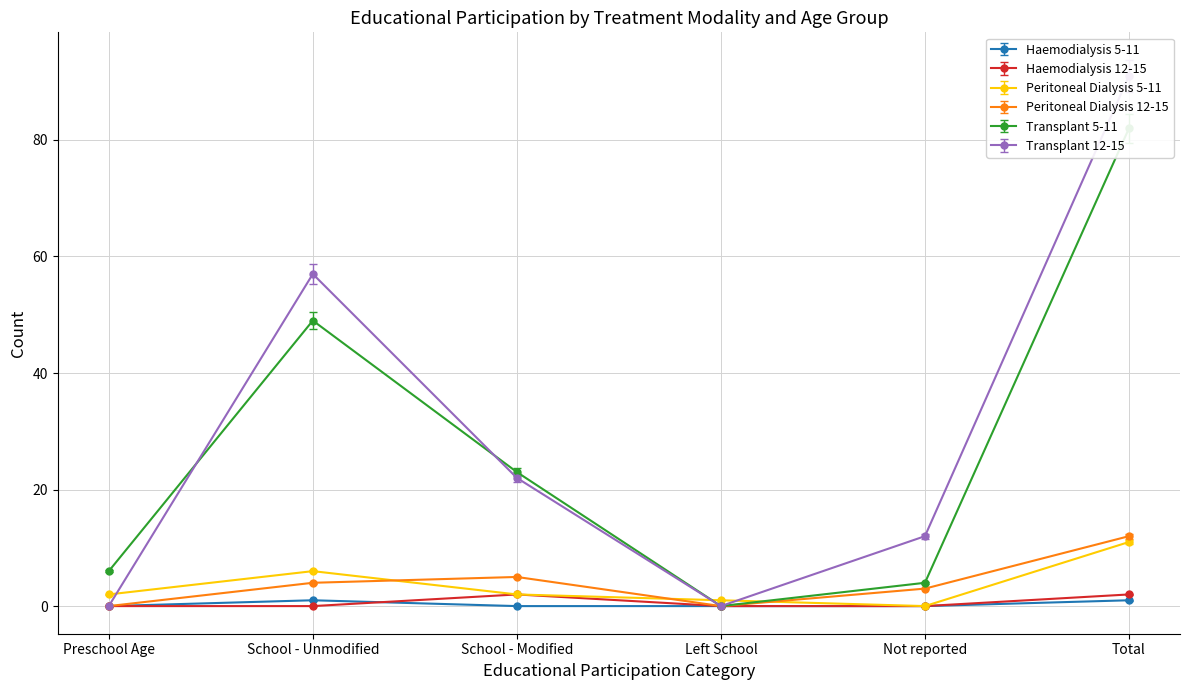

The value of Haemodialysis 5-11 at Preschool Age is 0.0. True or false?

True